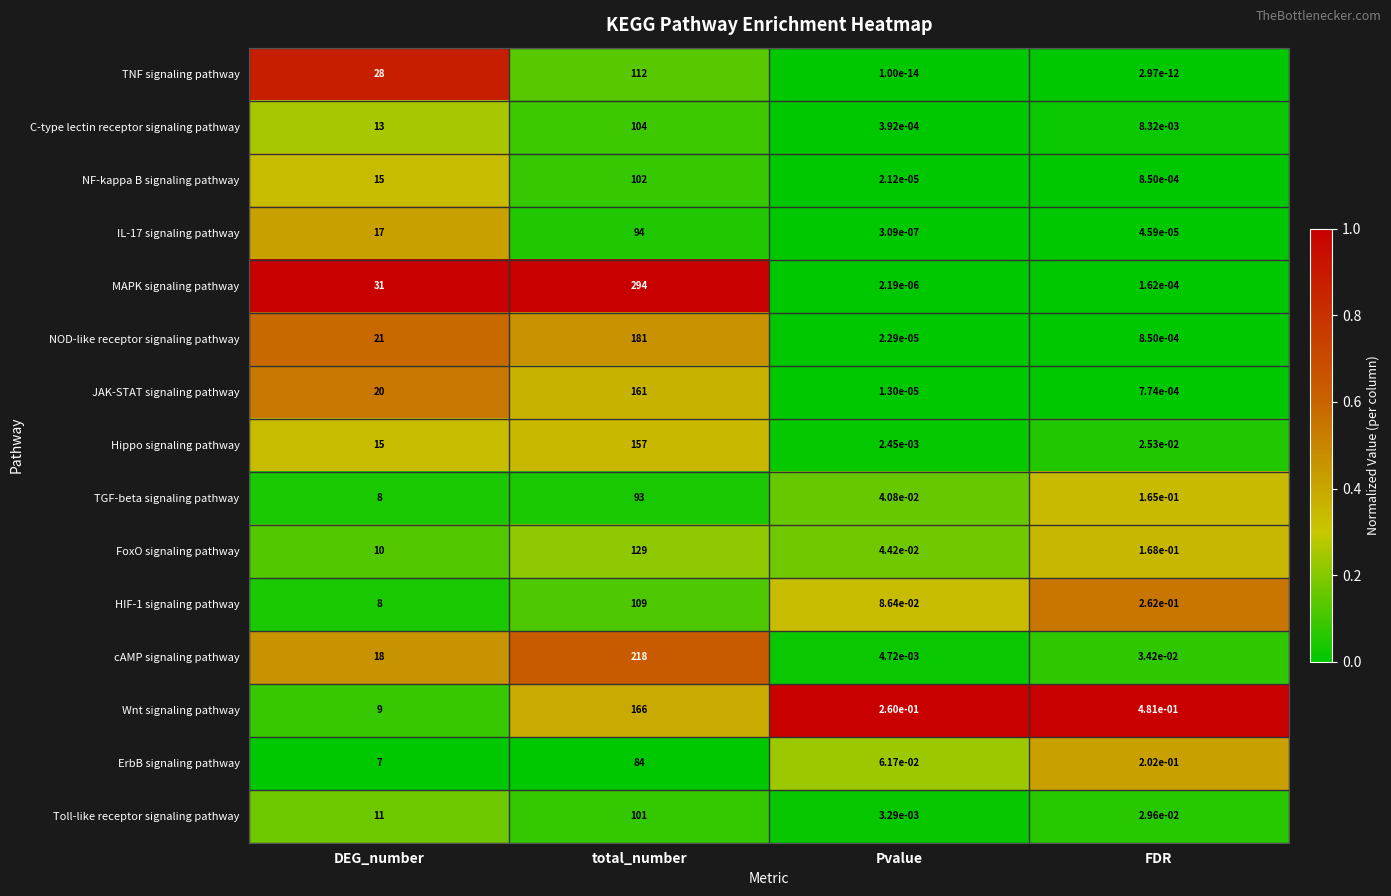

What is the spread (max minus min) of values at total_number?

210.0